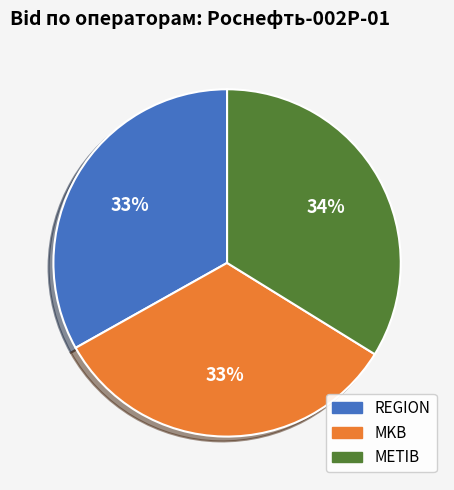

Do REGION and MKB together represent more than half of the pie?

Yes